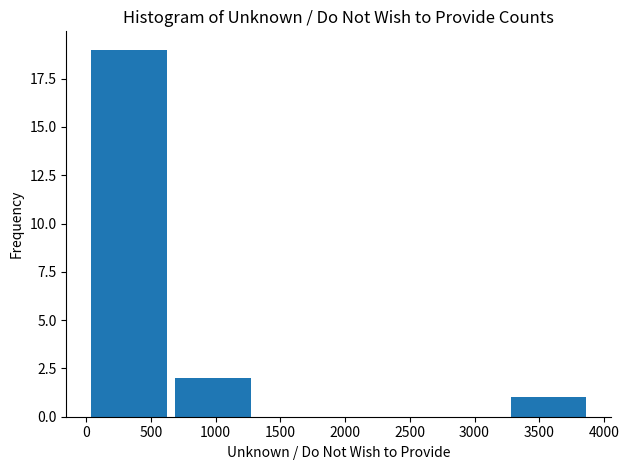

Reading left to right, transcribe this chart: for each bar, give the range it covers on the x-axis and its height. Neither the bar edges nor the heights are printed on the chart, so give them approximately, as read against the axes.

0 to 650: 19
650 to 1300: 2
1300 to 1950: 0
1950 to 2600: 0
2600 to 3250: 0
3250 to 3900: 1